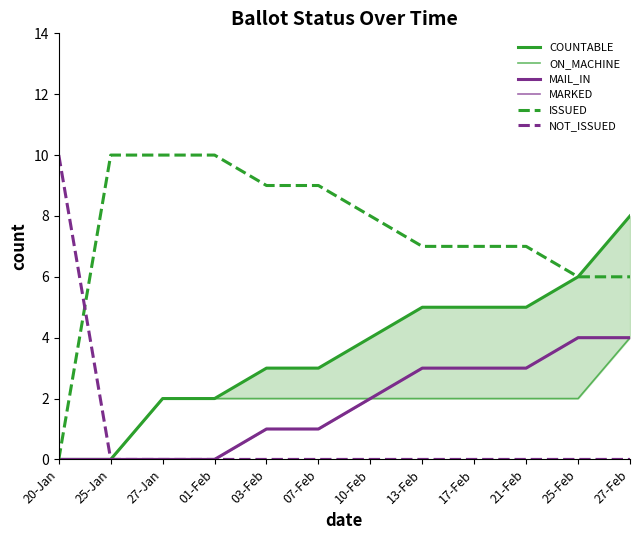

What is the sum of all NOT_ISSUED values?

10